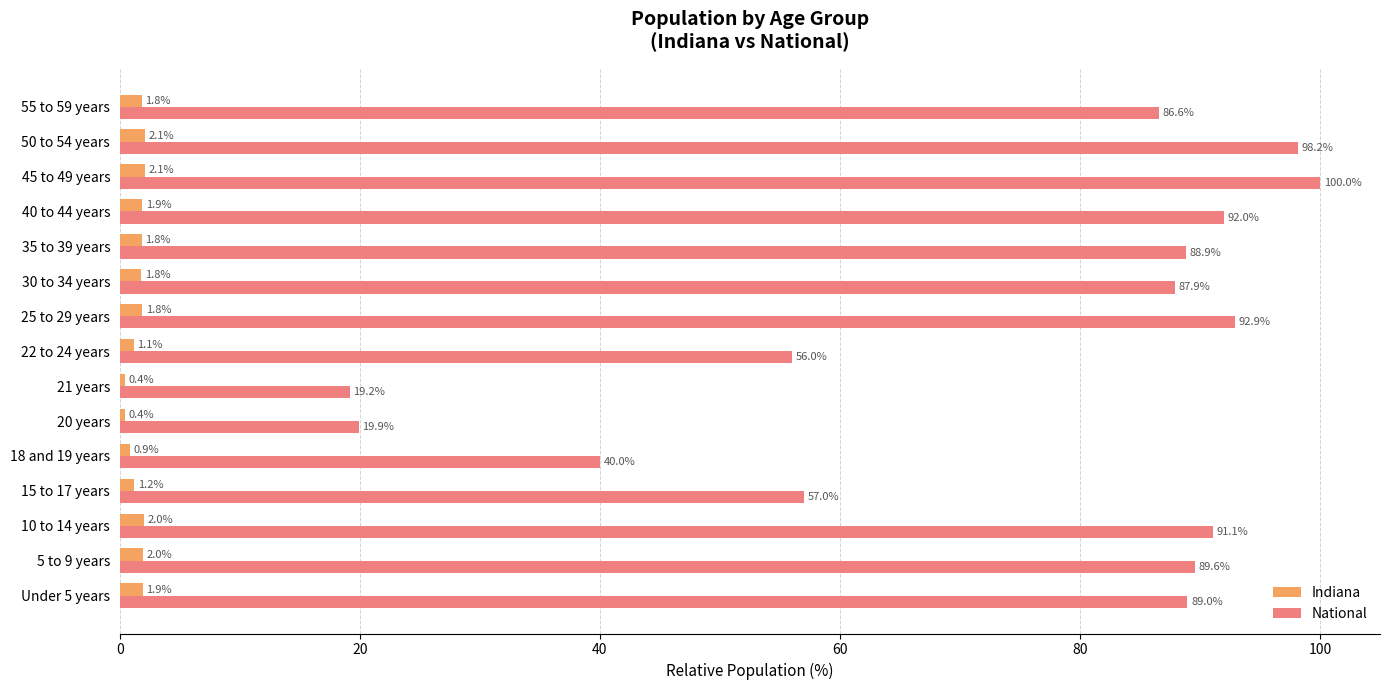

At which category is the sum across all series the highest?

45 to 49 years